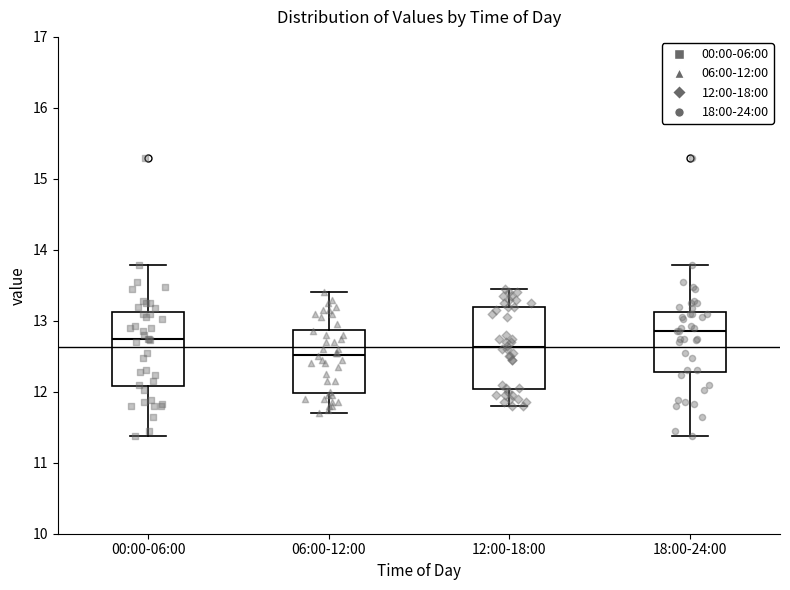

Where does the upper whisker of the box for 18:00-24:00 end on the y-axis? The values are not printed on the chart, so give them approximately, as read against the axis.

13.8